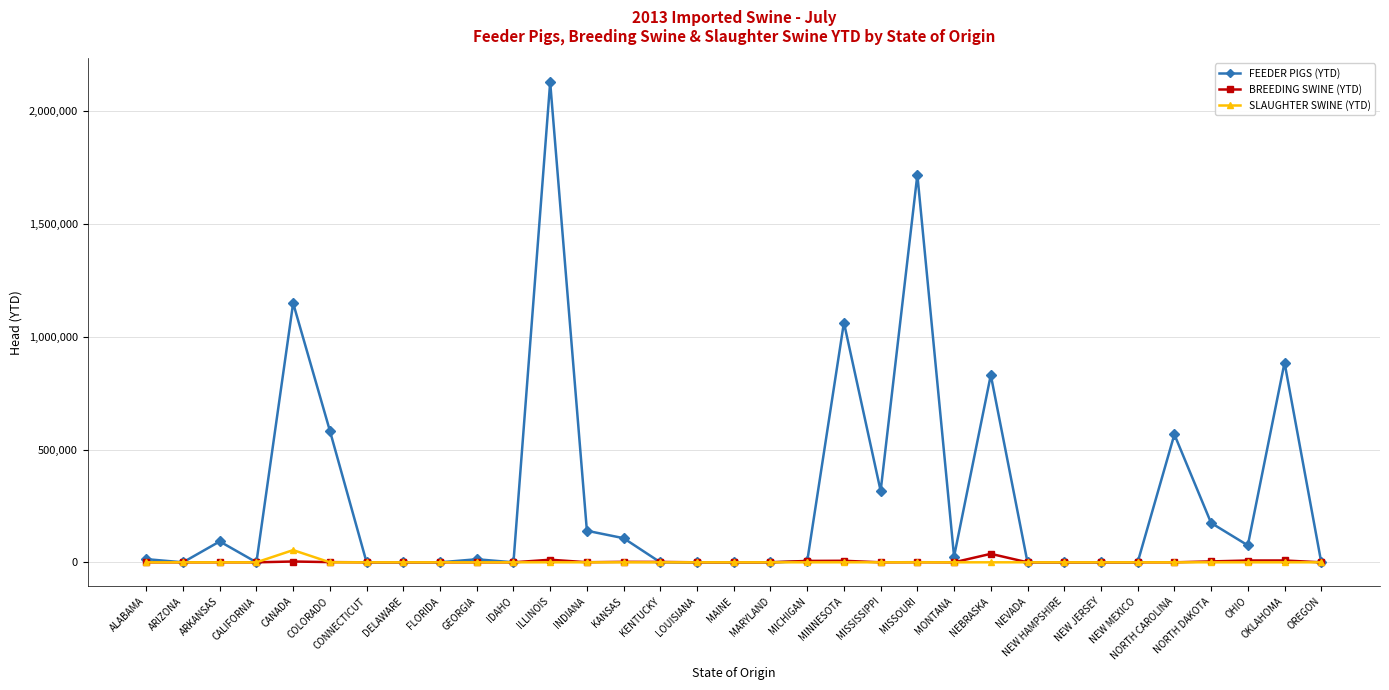

What is the label of the 26th point from the right?

DELAWARE